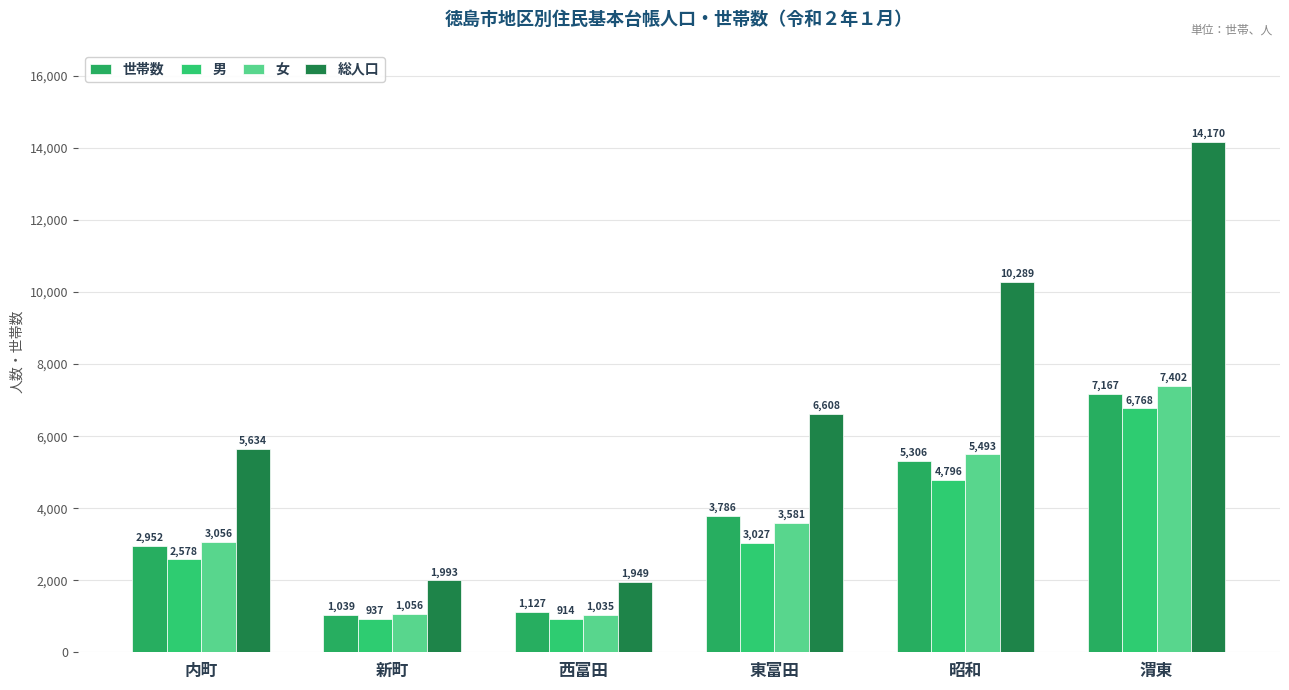

Rank the categories by 女 value from lowest to highest.

西富田, 新町, 内町, 東富田, 昭和, 渭東